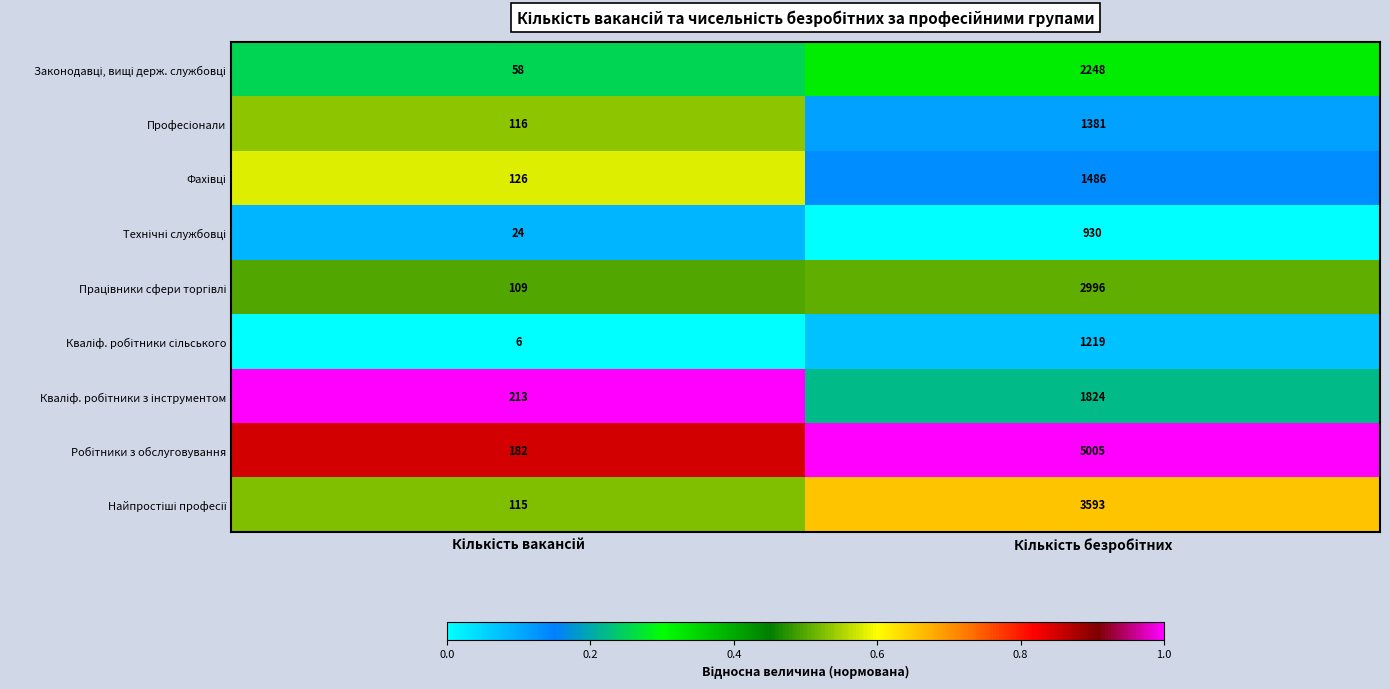

What is the smallest value displayed?

6